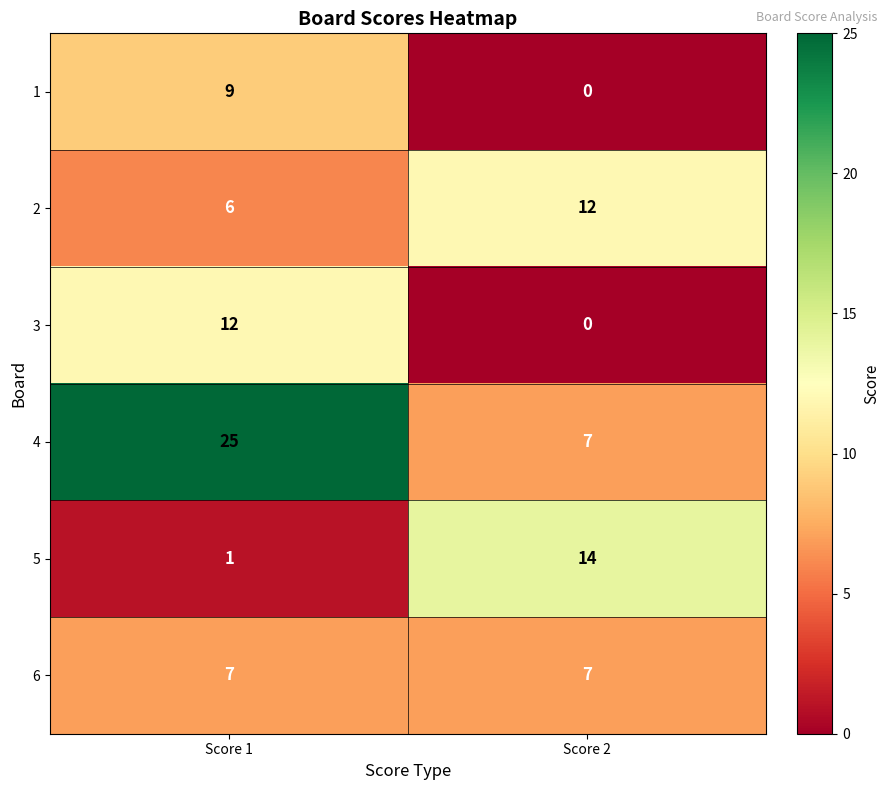

What is the spread (max minus min) of values at Score 1?

24